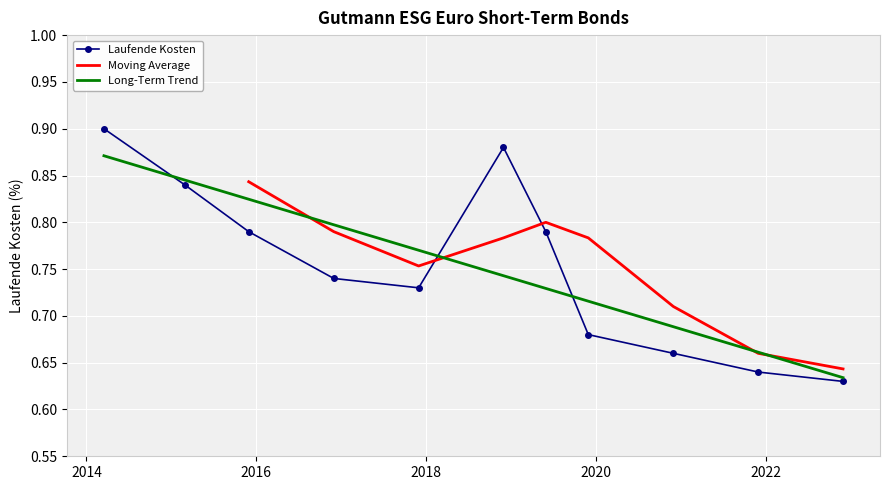

What is the difference between the values at 2022-11-30 and 2015-11-30?

0.2